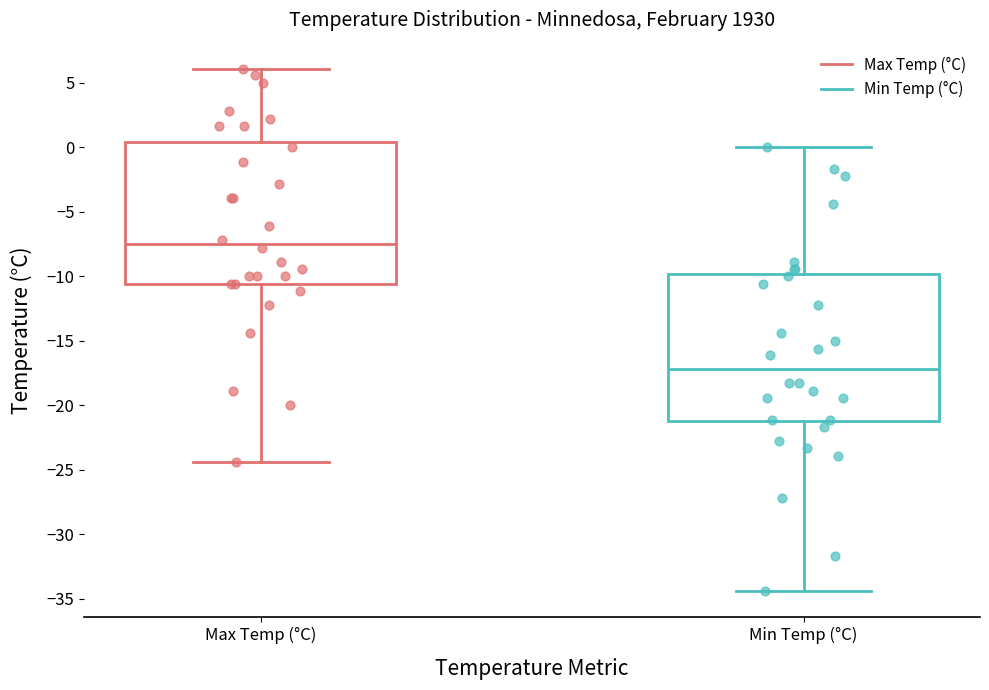

Which box's median line is the highest?

Max Temp (°C)